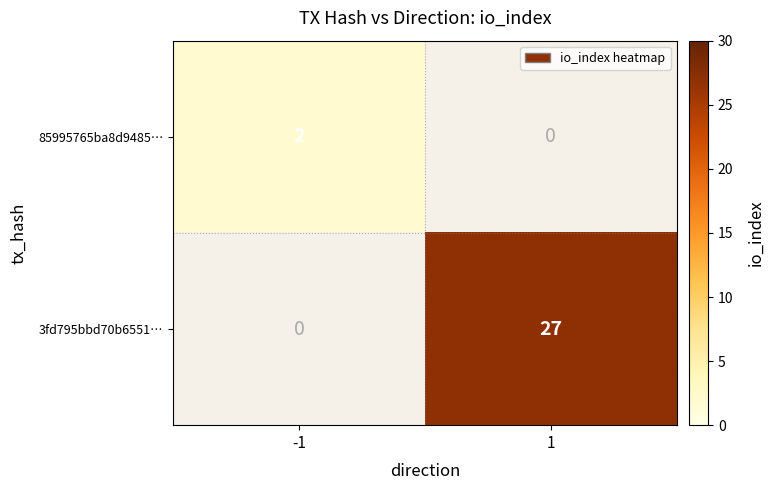

Is it true that 3fd795bbd70b6551… equals 9 at 1?

False